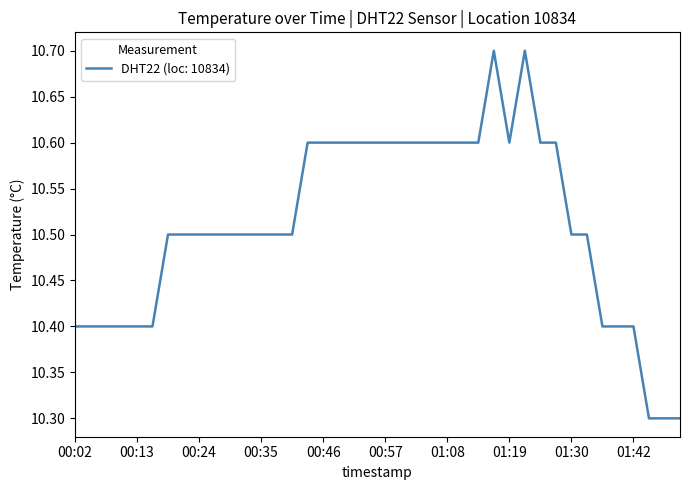

What is the difference between the maximum and minimum values?

0.4